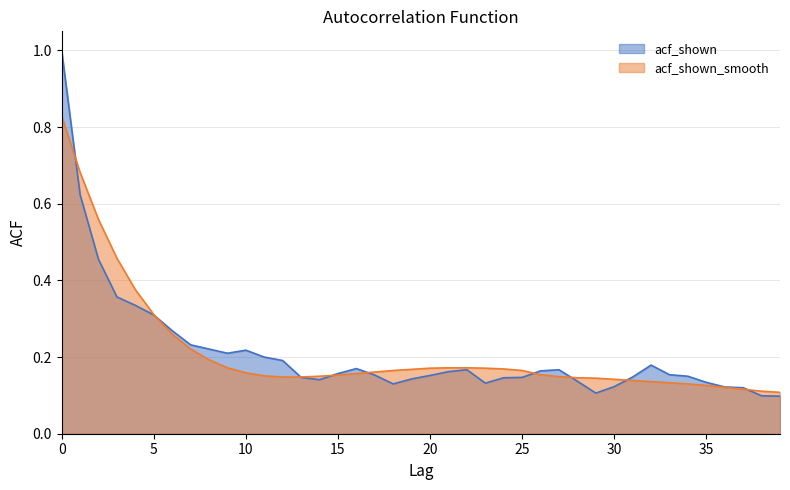

Between which two adjacent categories do acf_shown and acf_shown_smooth first intersect?

0 and 1